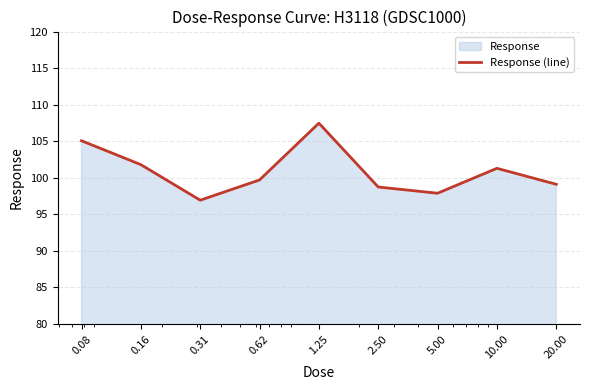

Is it true that the value at 0.16 is 171.8?

False